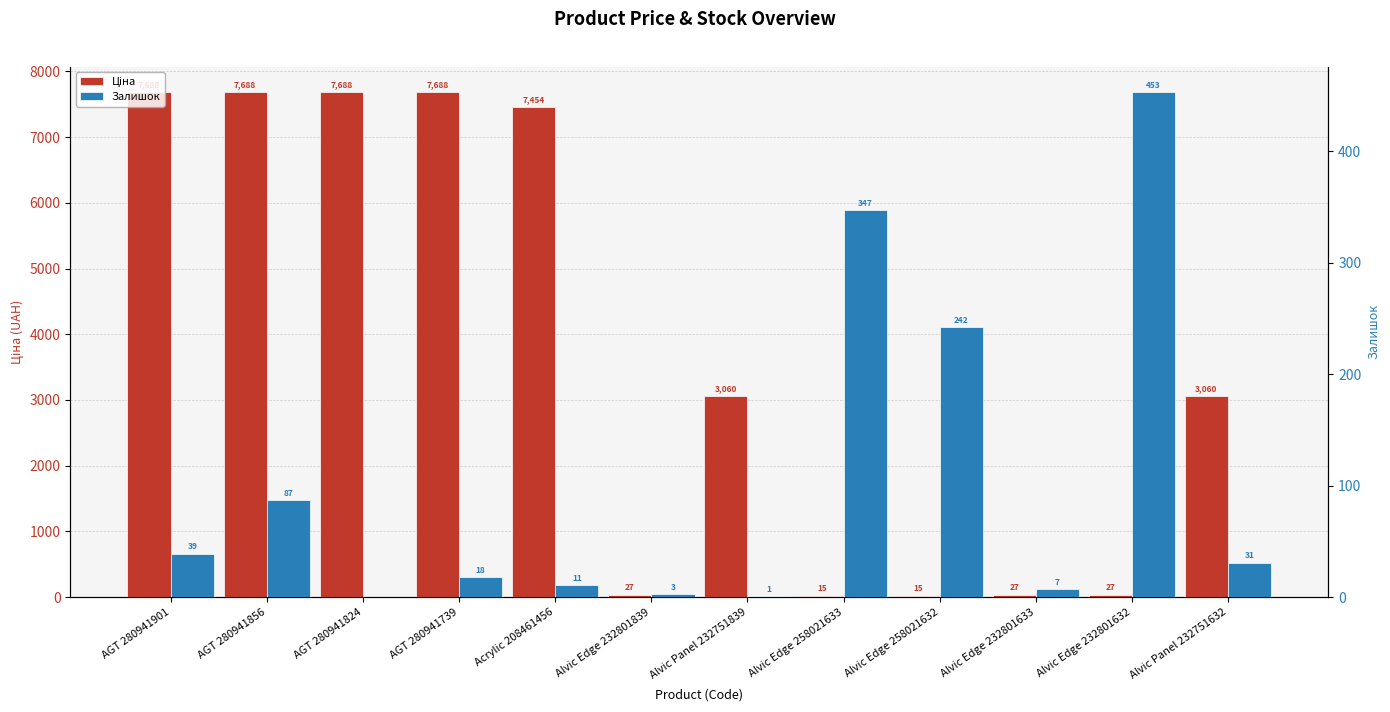

What is the value of the Ціна bar at the 7th from the left?

3059.7